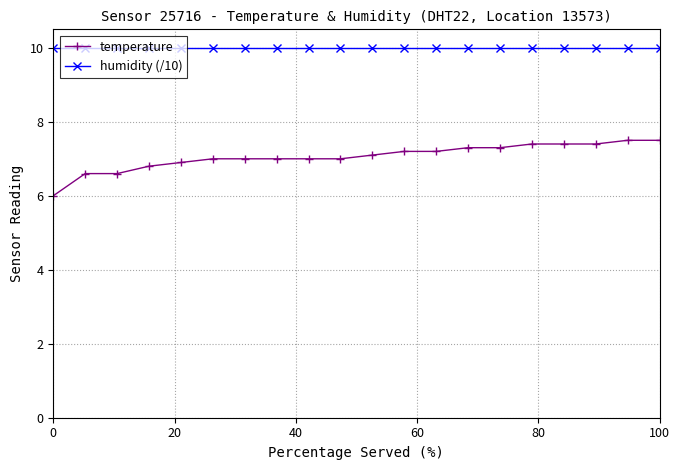

True or false: humidity (/10) and temperature intersect in this chart.

False